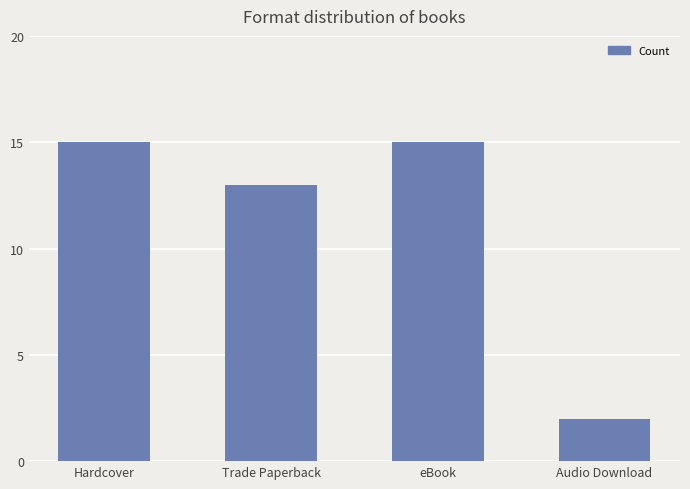

What is the difference between the maximum and minimum values?

13